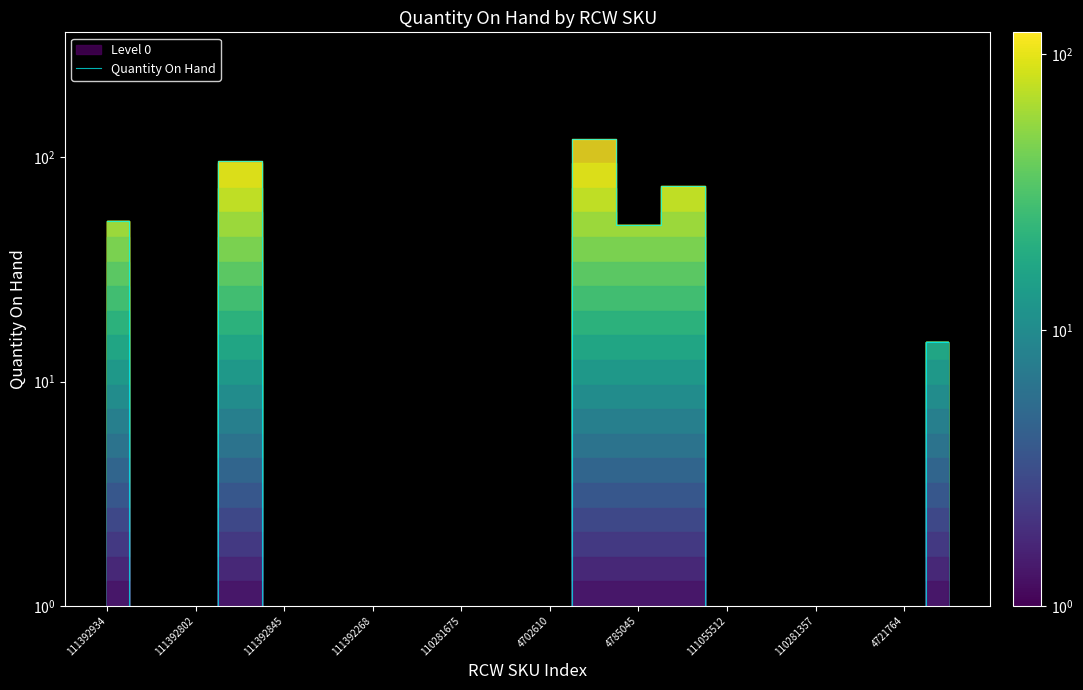

What is the change in value from 111392934 to 13?

+22